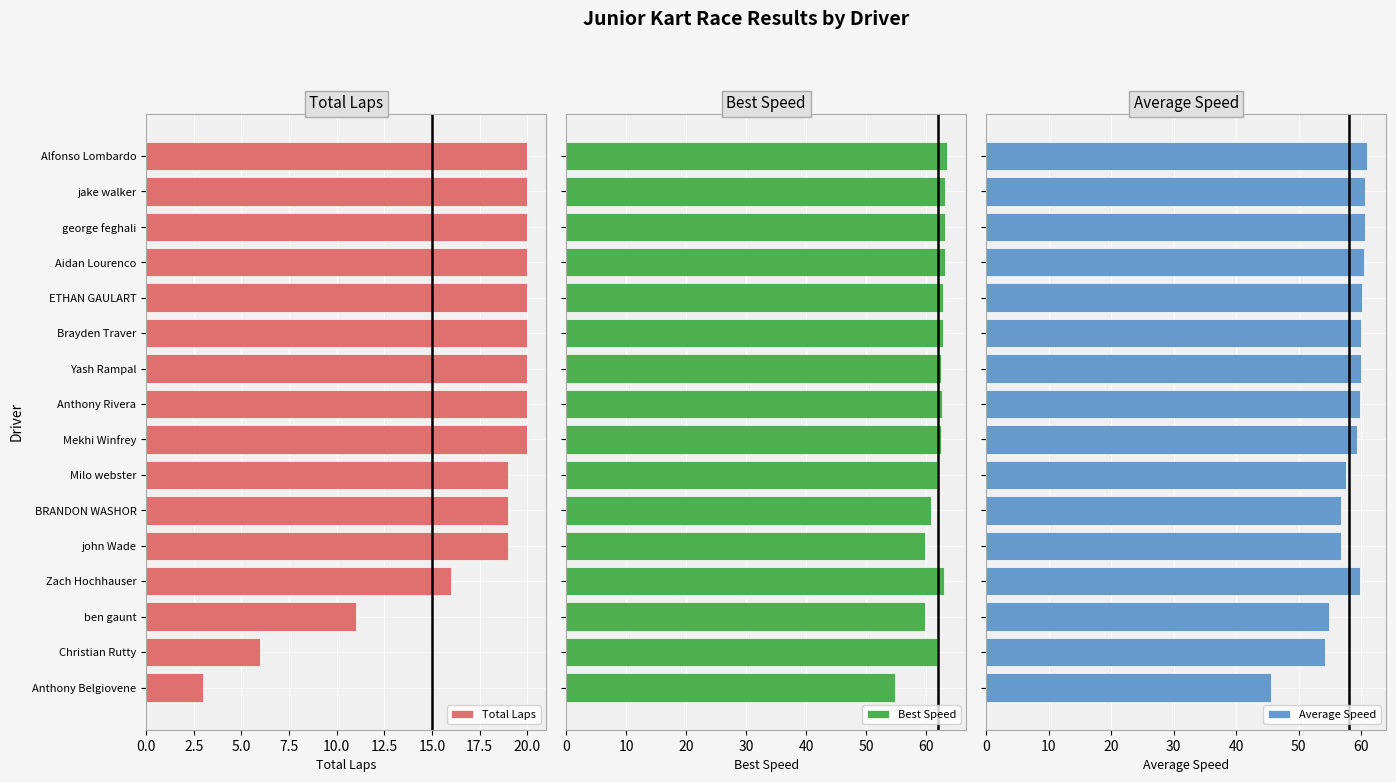

Reading left to right, extract all data points from this chart.

Total Laps: 20.0	20.0	20.0	20.0	20.0	20.0	20.0	20.0	20.0	19.0	19.0	19.0	16.0	11.0	6.0	3.0
Best Speed: 63.5	63.1	63.1	63.0	62.8	62.7	62.5	62.6	62.4	61.8	60.8	59.8	62.9	59.7	61.7	54.8
Average Speed: 60.9	60.6	60.6	60.4	60.1	60.0	59.9	59.8	59.3	57.6	56.7	56.7	59.8	54.7	54.2	45.5